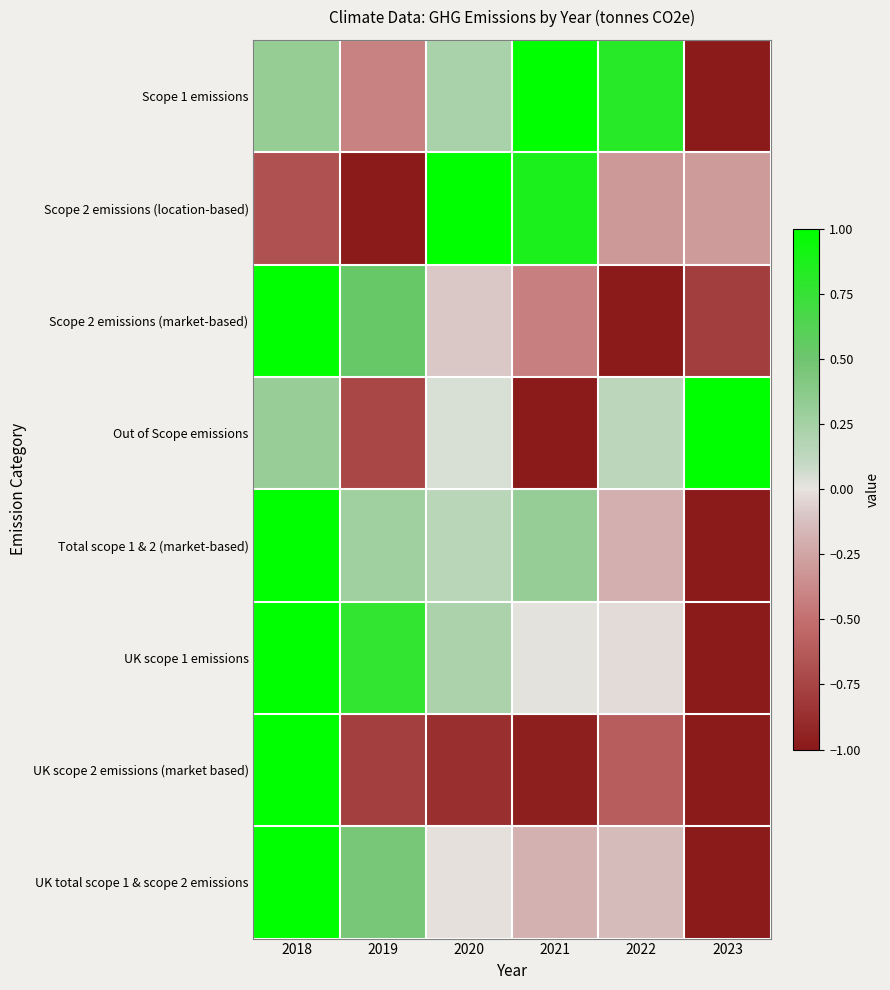

List the series in order of their peak value, lowest first.

UK scope 1 emissions, Scope 2 emissions (location-based), Scope 2 emissions (market-based), Total scope 1 & 2 (market-based), UK scope 2 emissions (market based), UK total scope 1 & scope 2 emissions, Out of Scope emissions, Scope 1 emissions